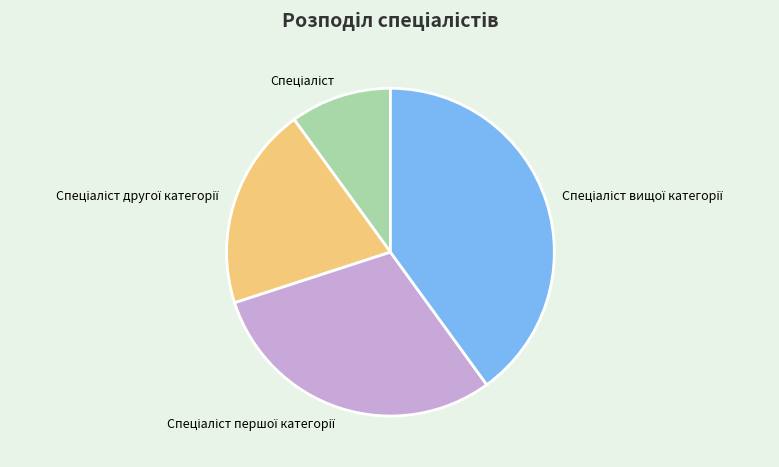

Is there any slice that represents more than half of the pie?

No